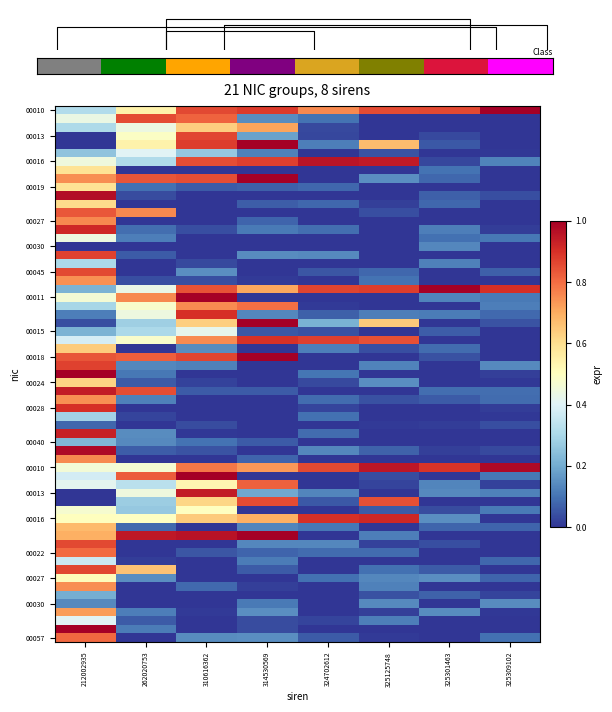

What value does the 00029 series have at 325125748?

0.1